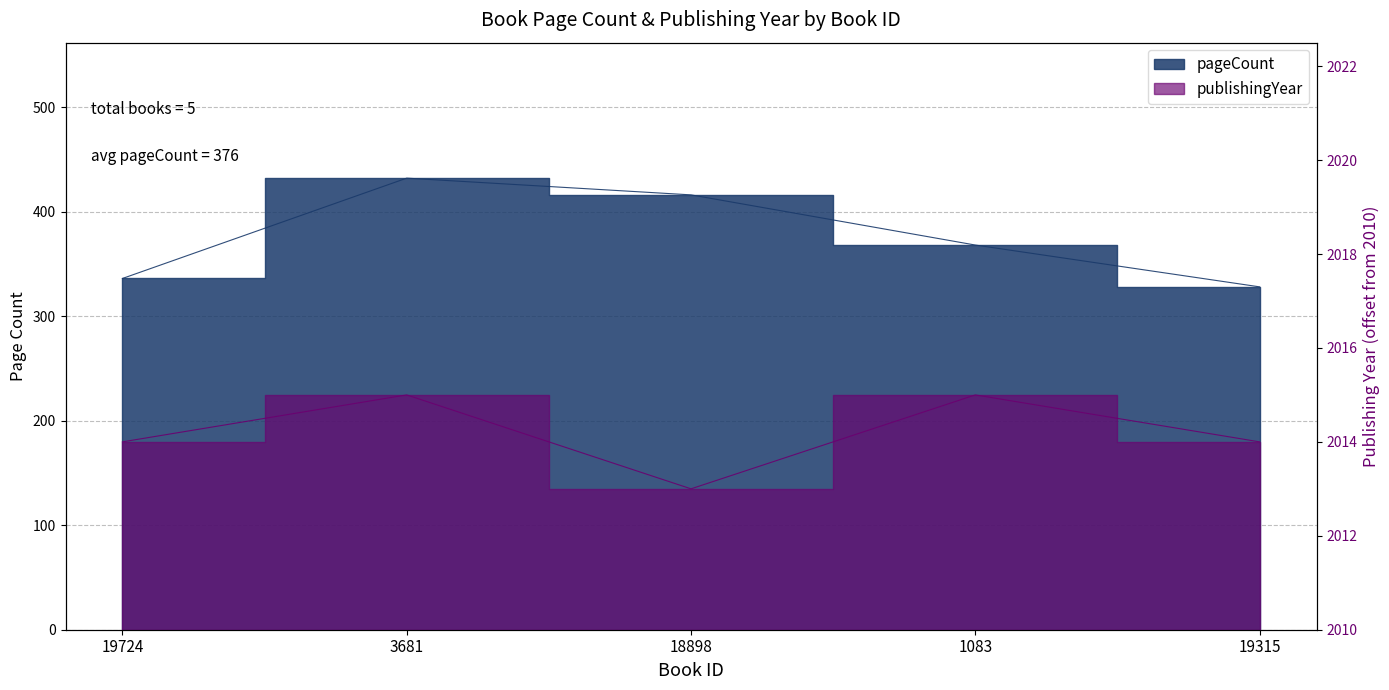

What is the greatest value displayed?

432